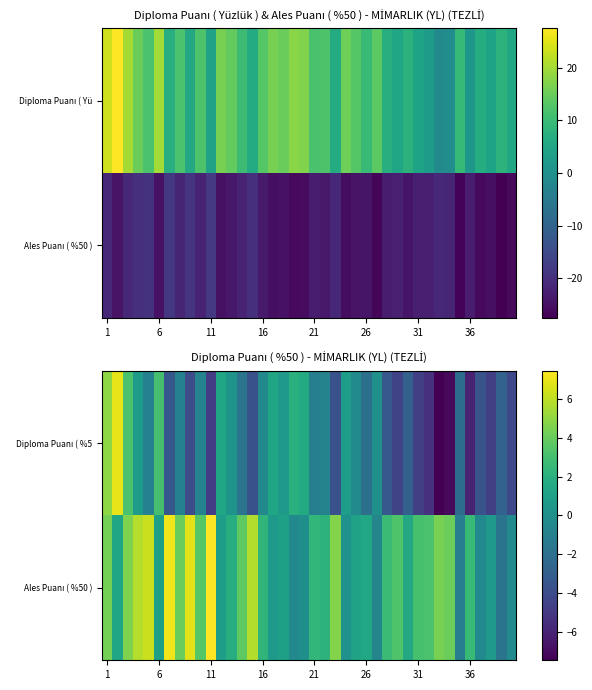

At which label does Diploma Puanı ( %5 first exceed -1?

1